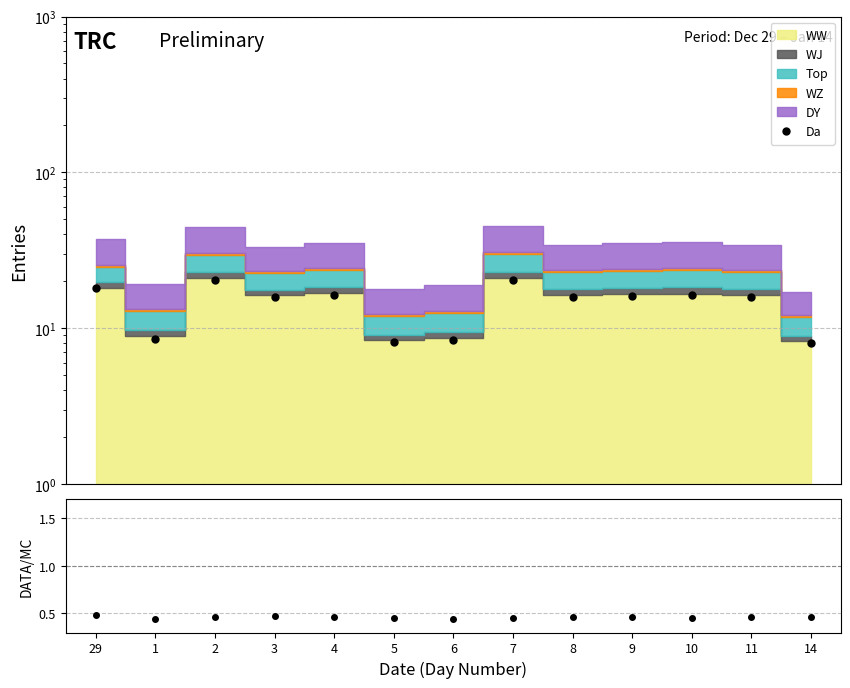

Is it true that DATA/MC equals 0.5 at 2?

True